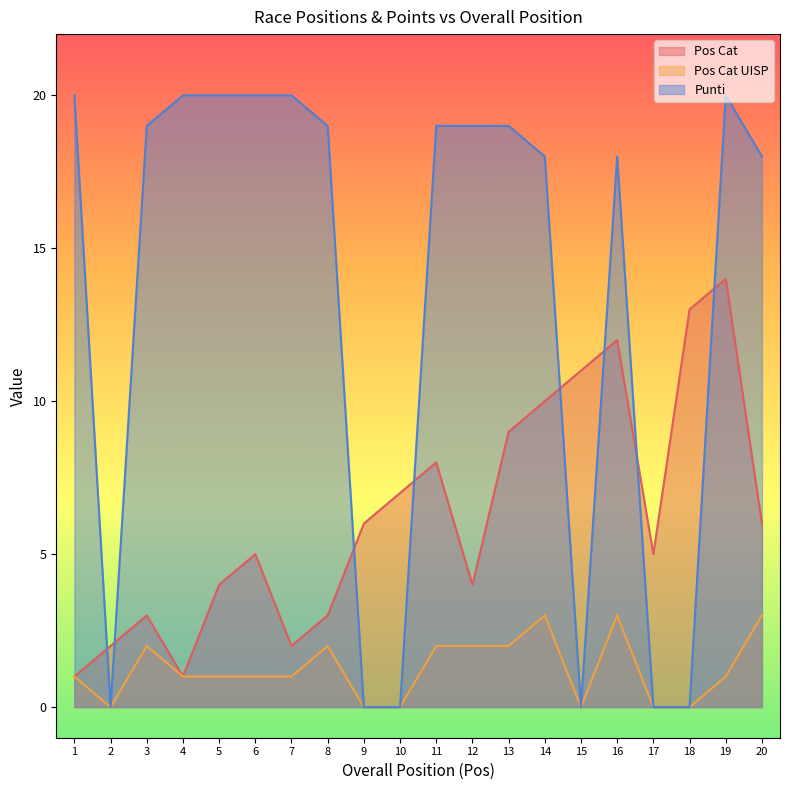

Which series changed the most between 14 and 18?

Punti